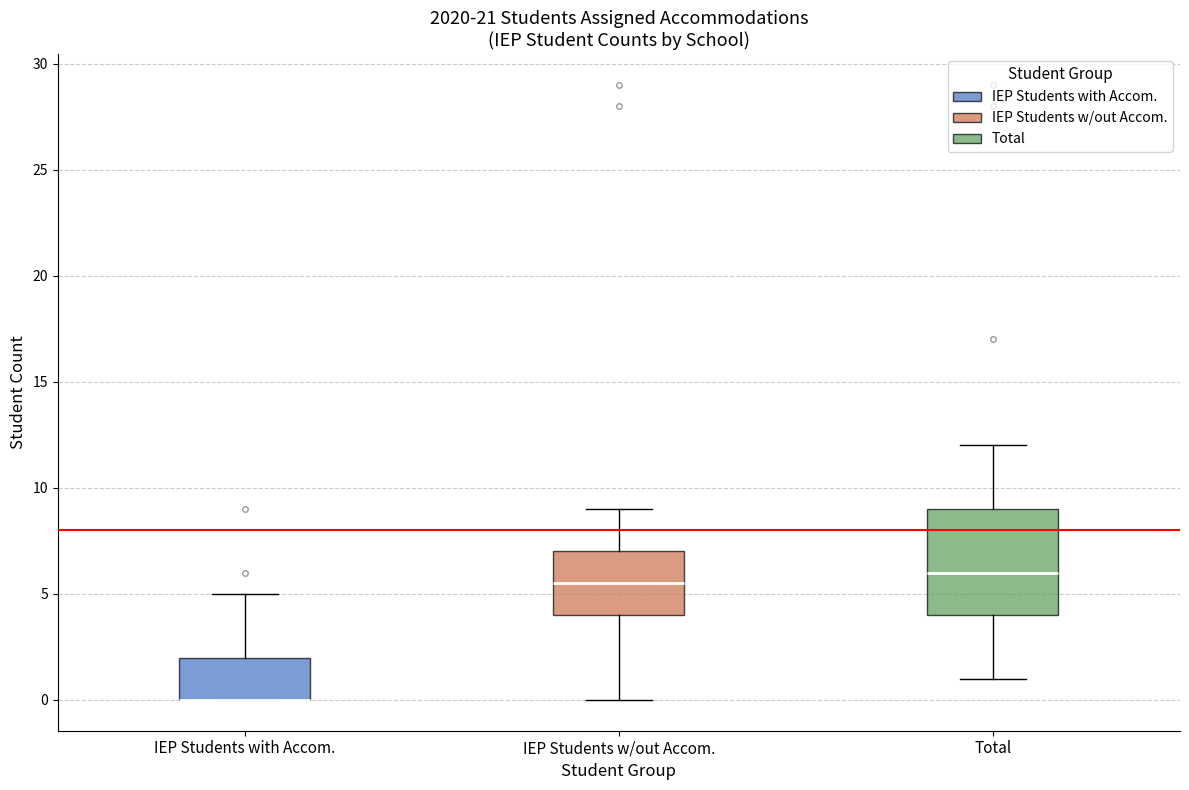

Which box is the tallest, from its lower edge to its upper edge?

Total